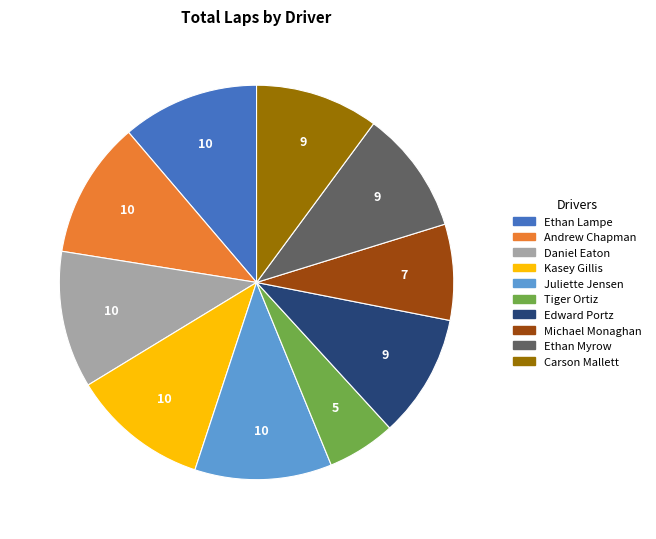

True or false: Andrew Chapman accounts for 11% of the total.

True